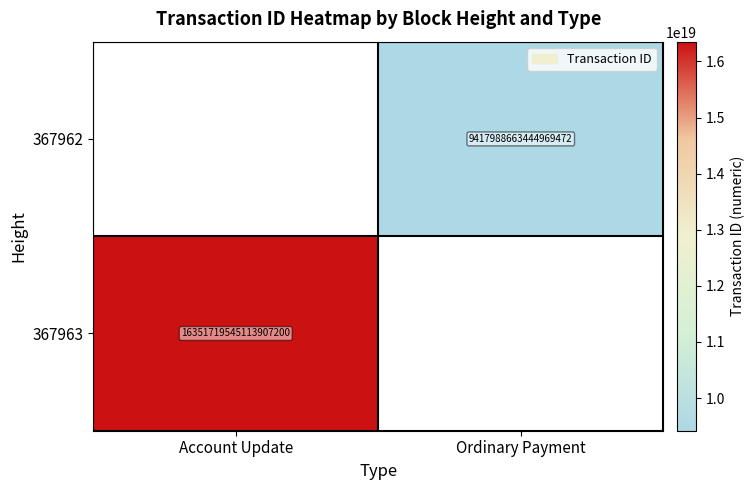

The 367962 series shows 9417988663444969472 at Ordinary Payment. True or false?

True